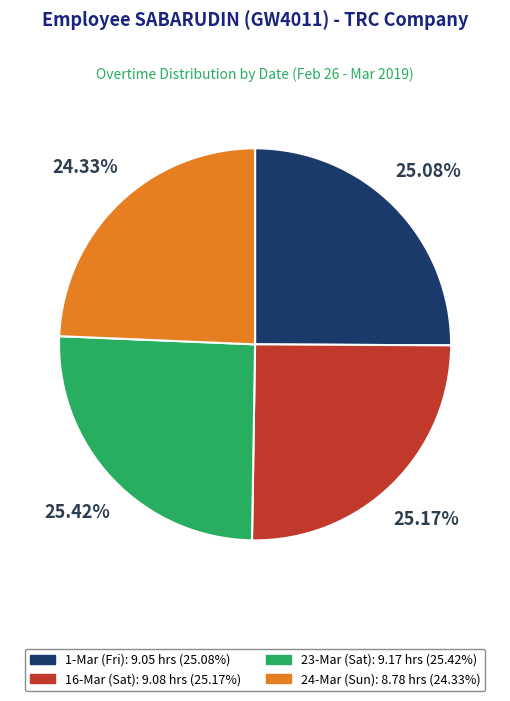

To the nearest percent, what is the difference between the largest and smallest slice percentages?

1%